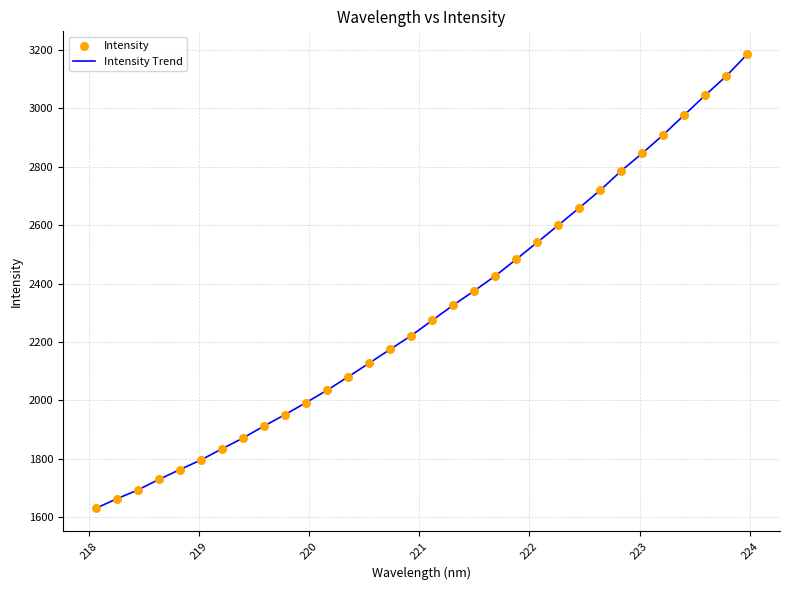

What is the smallest value displayed?

1630.3